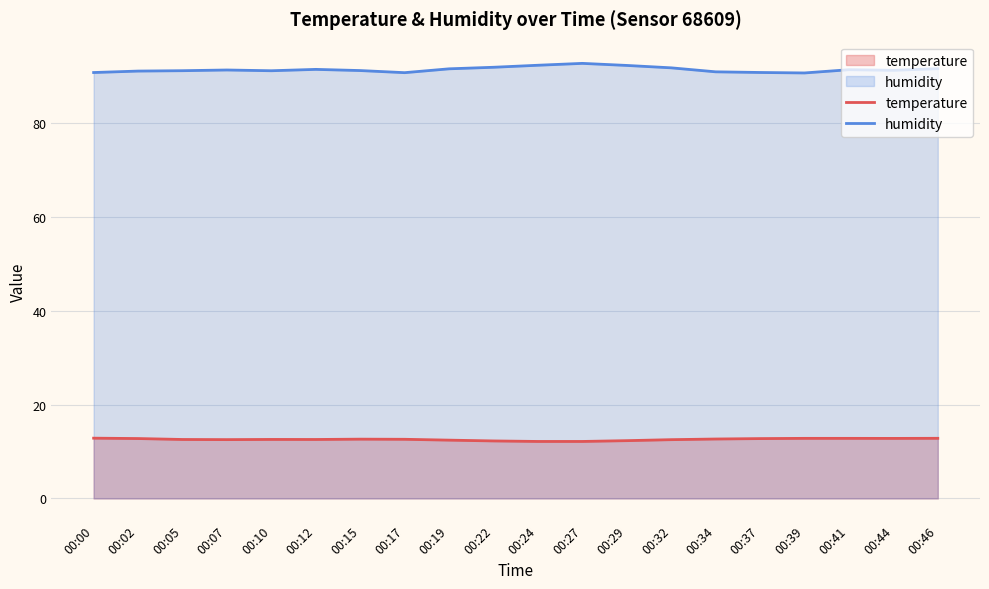

True or false: humidity has more than 2 points higher than both neighbors.

True